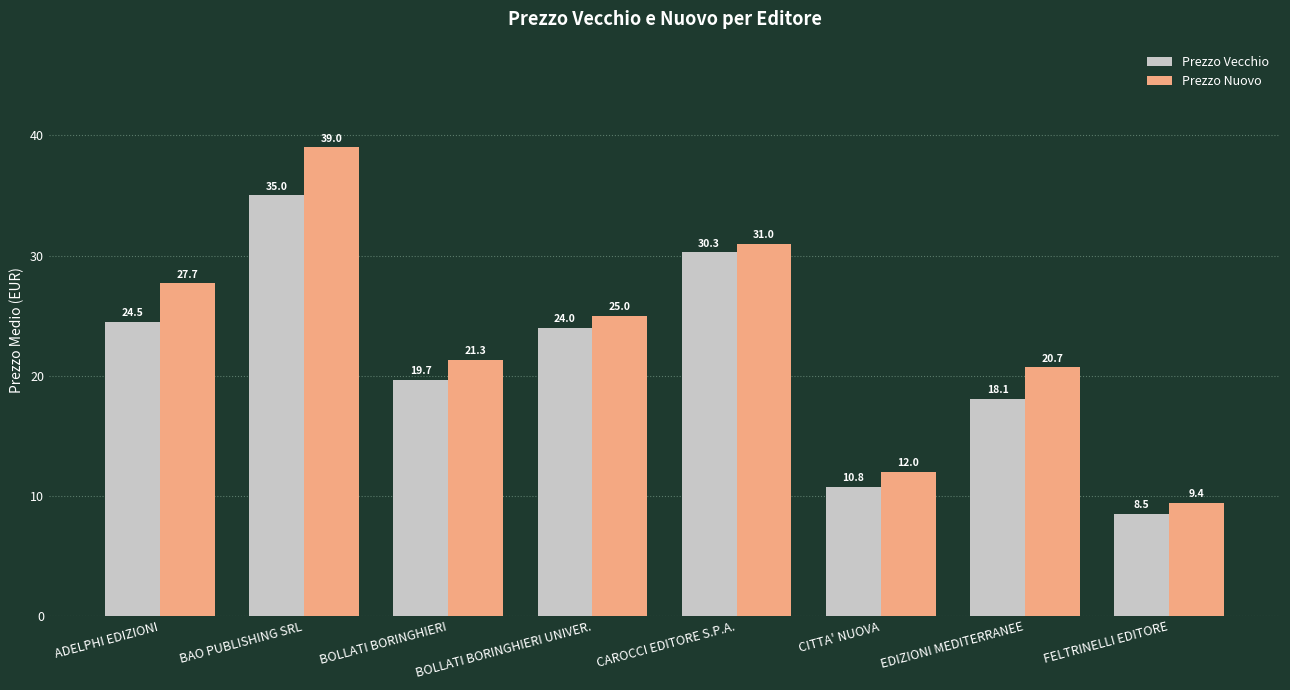

Reading left to right, transcribe all the data shown in this chart.

Prezzo Vecchio: 24.5	35.0	19.7	24.0	30.3	10.8	18.1	8.5
Prezzo Nuovo: 27.7	39.0	21.3	25.0	31.0	12.0	20.7	9.4